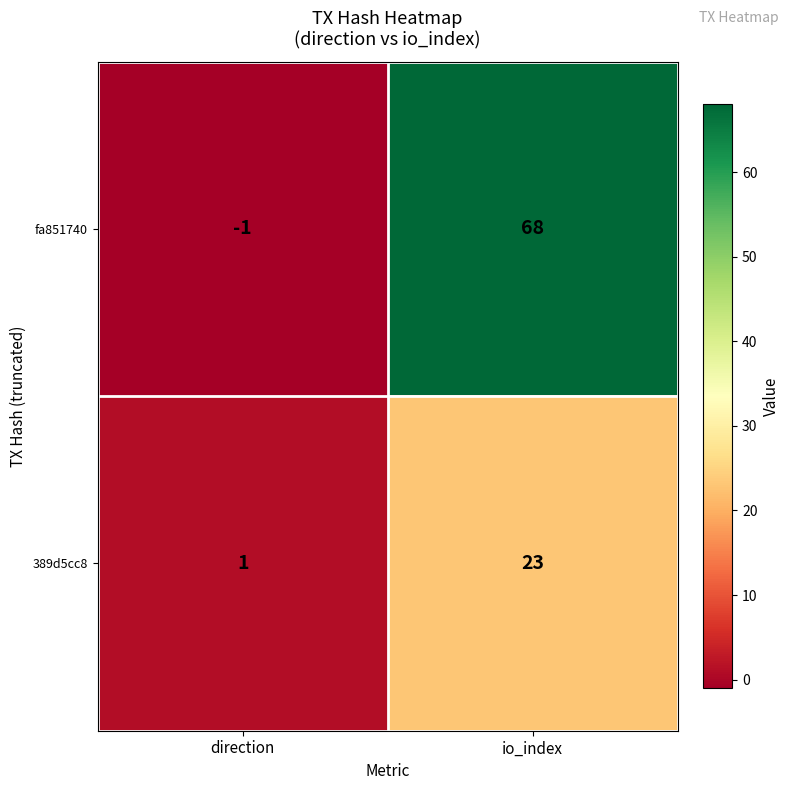

Is it true that 389d5cc8 equals 1 at direction?

True